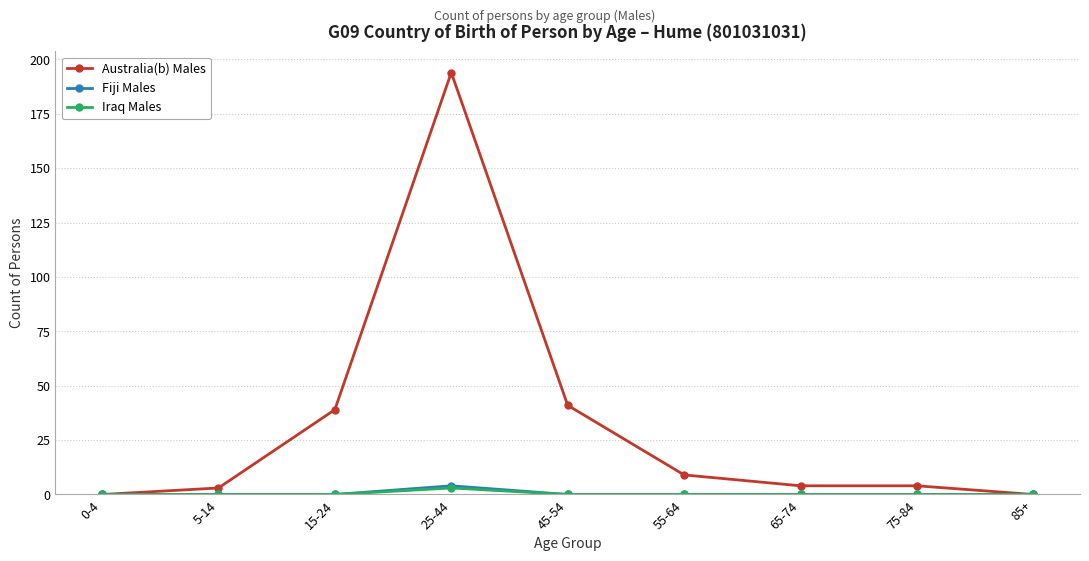

True or false: Iraq Males has a value of 0 at 15-24.

True